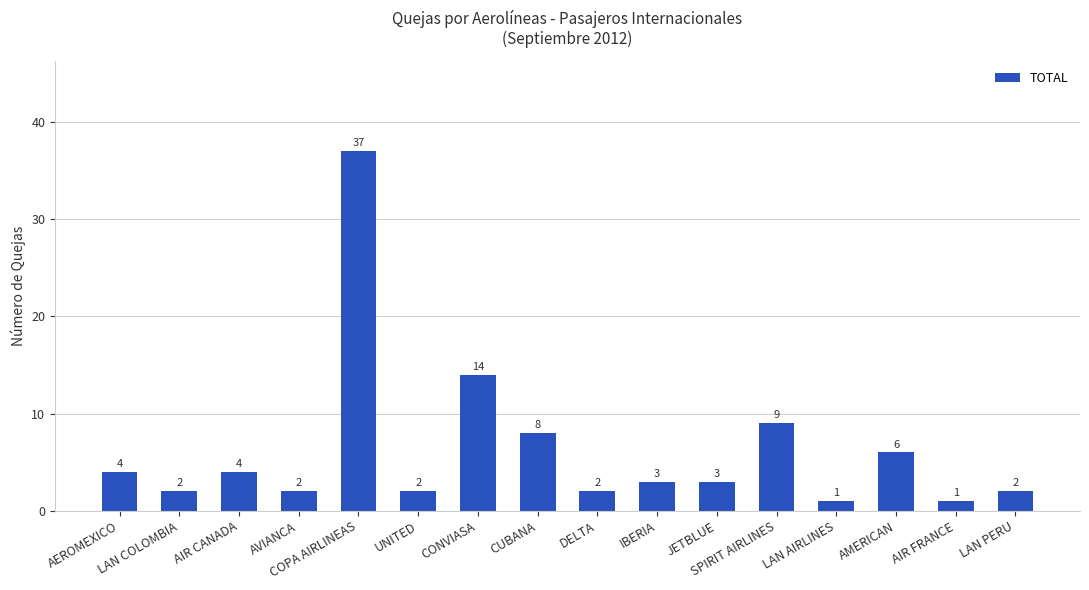

Reading left to right, list all the values displayed in this chart.

4	2	4	2	37	2	14	8	2	3	3	9	1	6	1	2